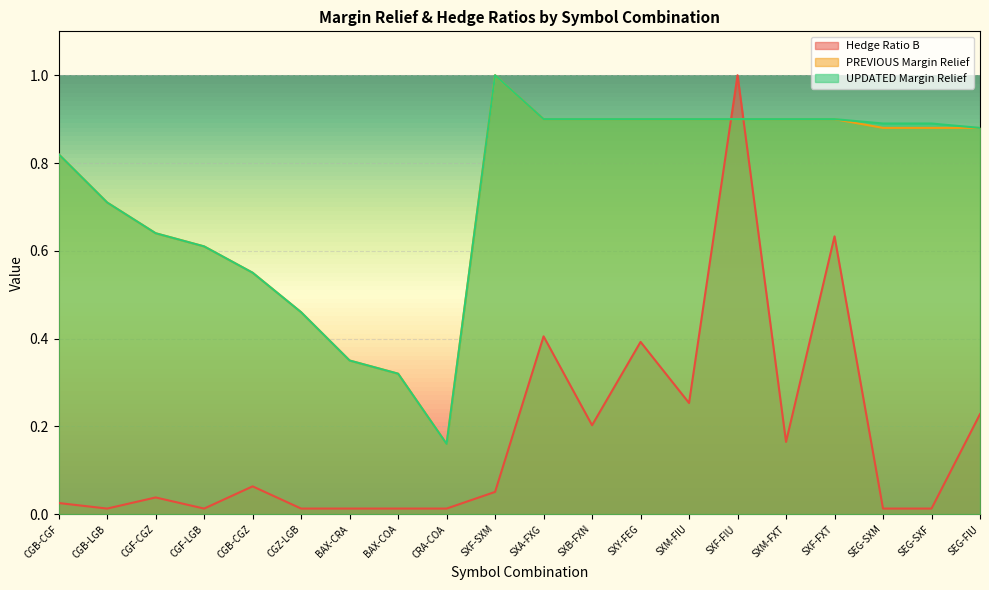

List the series in order of their peak value, highest first.

Hedge Ratio B, PREVIOUS Margin Relief, UPDATED Margin Relief